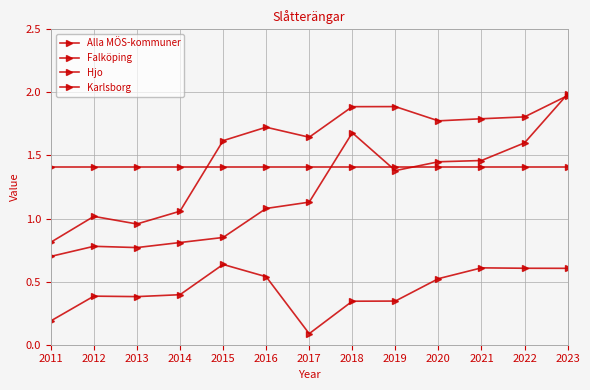

At how many categories does at least one series exceed 1?

13